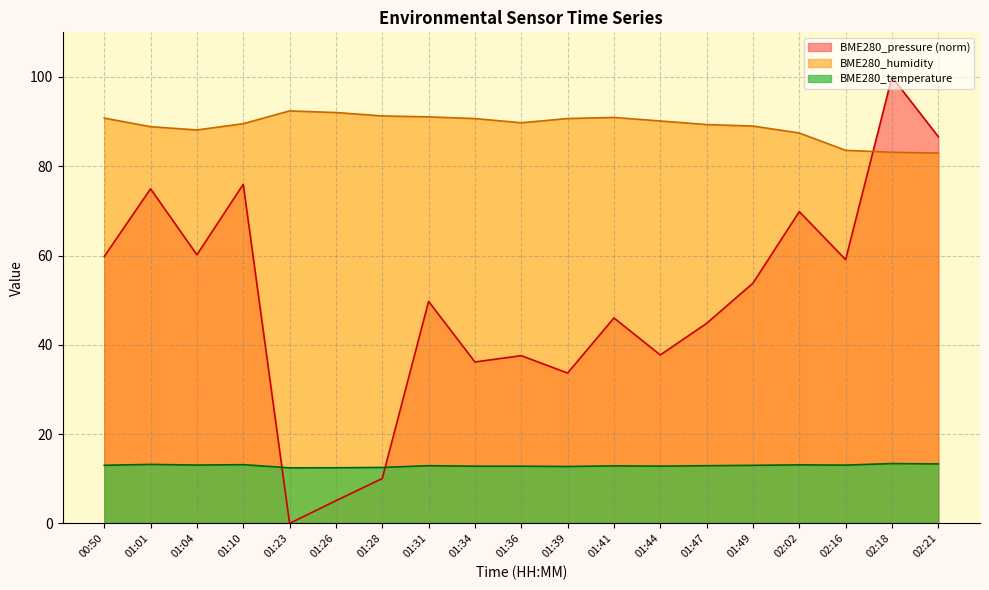

True or false: BME280_humidity and BME280_temperature intersect in this chart.

False